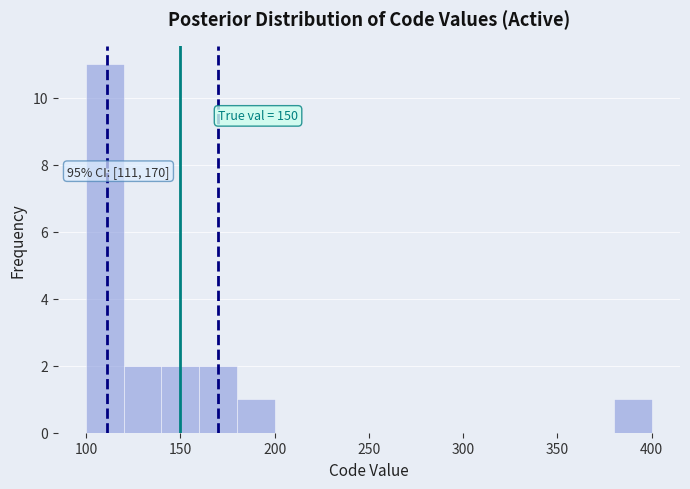

Over which range of the x-axis is the bar tallest?

100 to 120